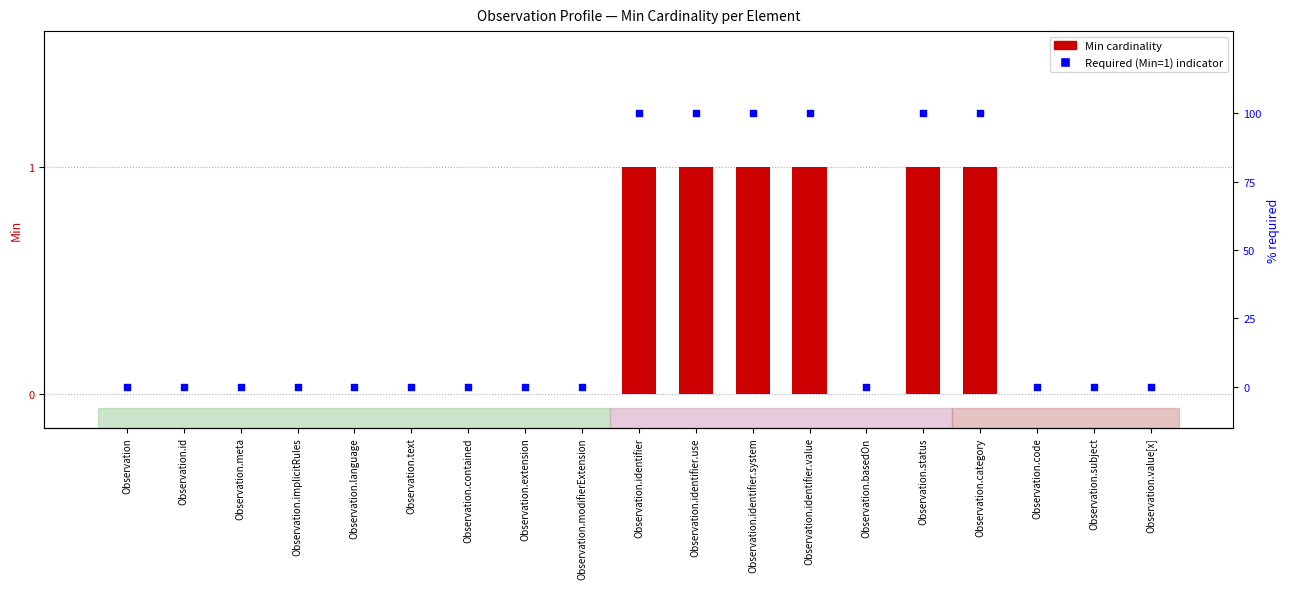

Is the value of Min at Observation.modifierExtension greater than the value of % required (Min=1) at Observation.implicitRules?

No